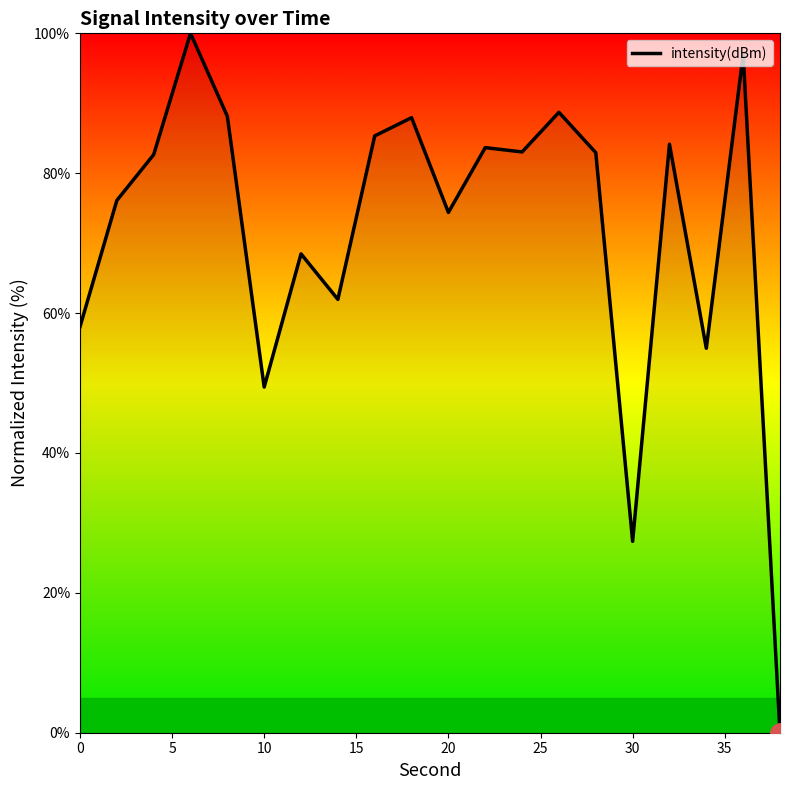

What is the maximum value shown in the chart?

100.0